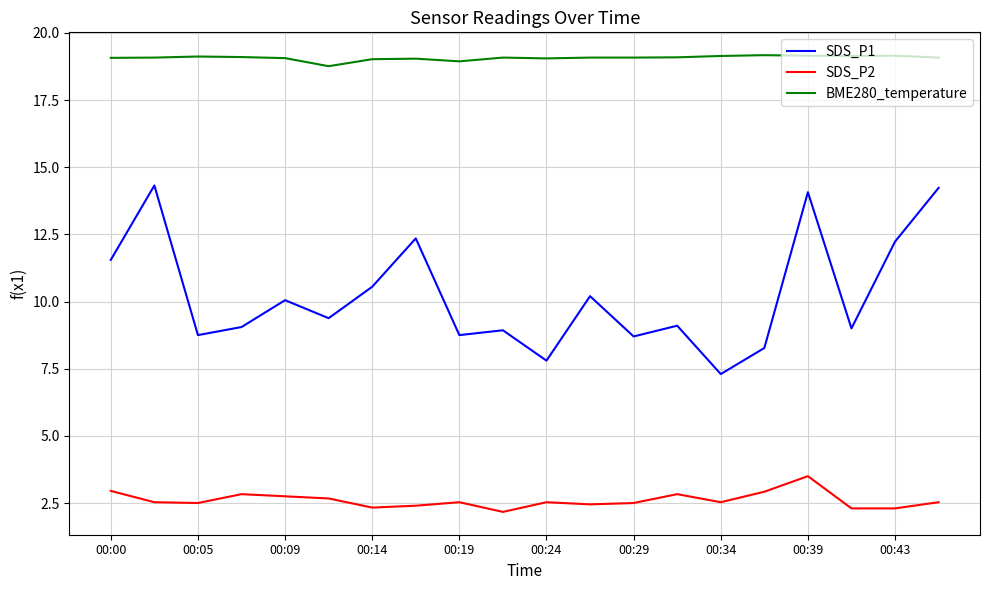

Does the chart display data point markers on the line(s)?

No